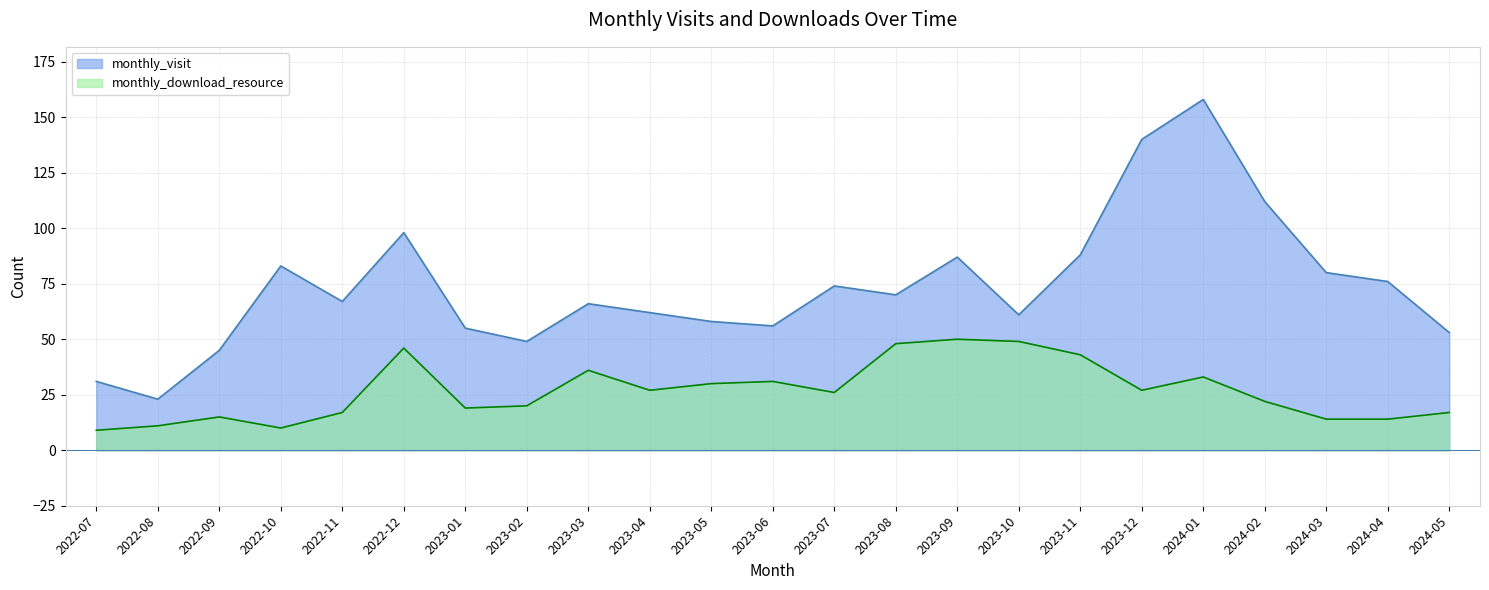

True or false: monthly_visit and monthly_download_resource cross at least once.

False